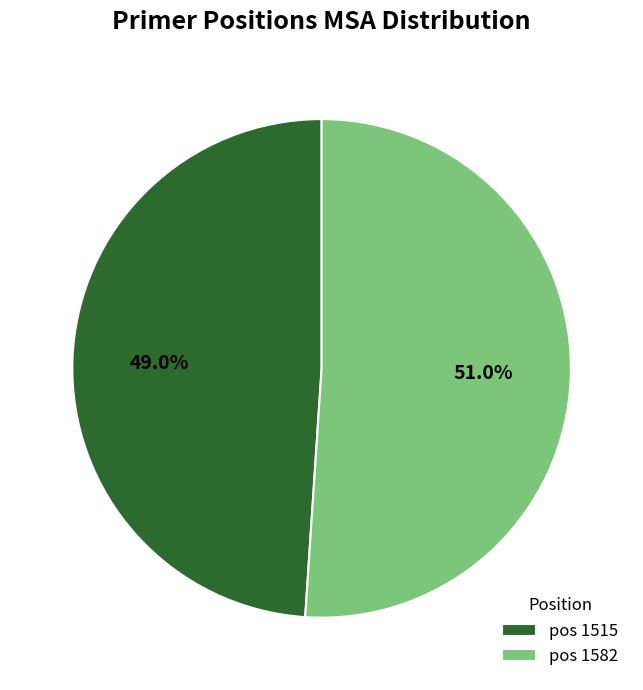

Does pos 1582 represent more than half of the total?

Yes